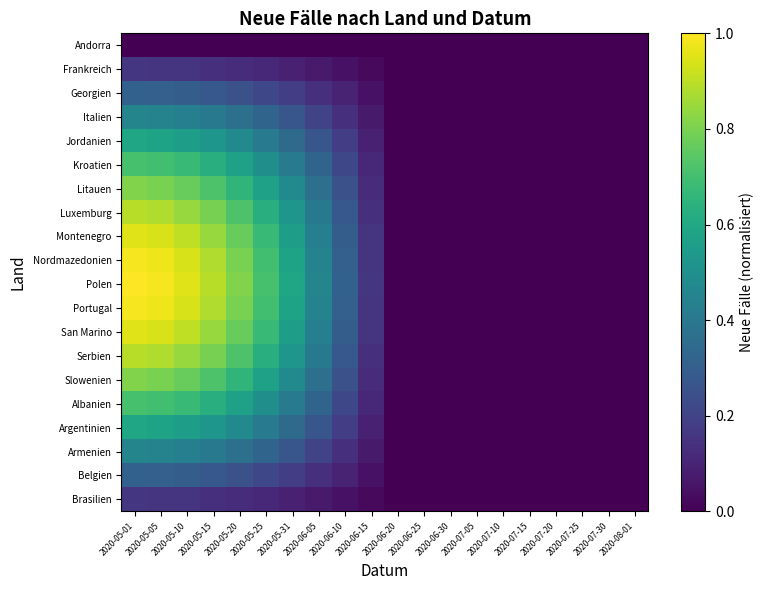

What is the total value across all series at 2020-05-05?

12.5